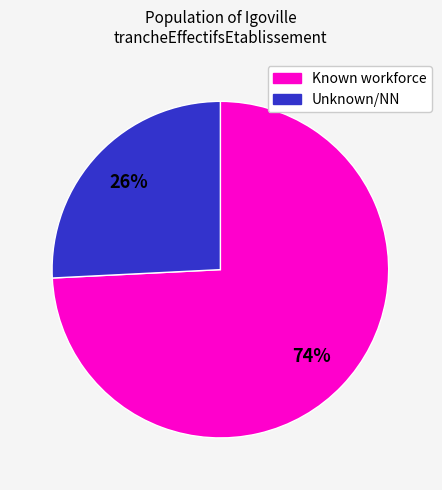

What is the largest slice in the pie chart?

Known workforce